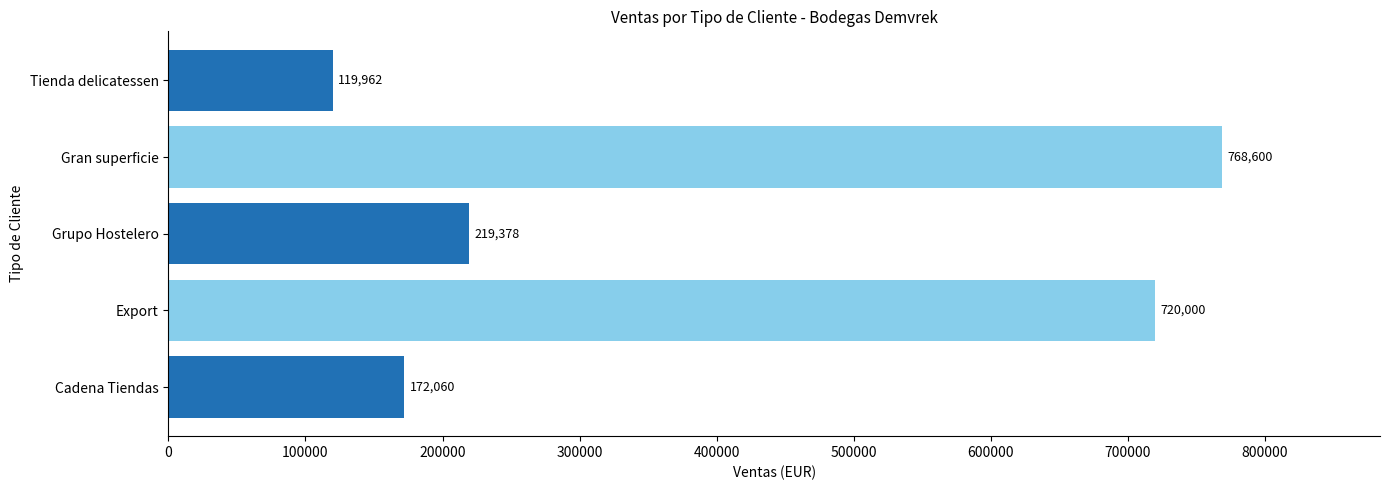

Read the value at Tienda delicatessen, to the nearest 50.

119950